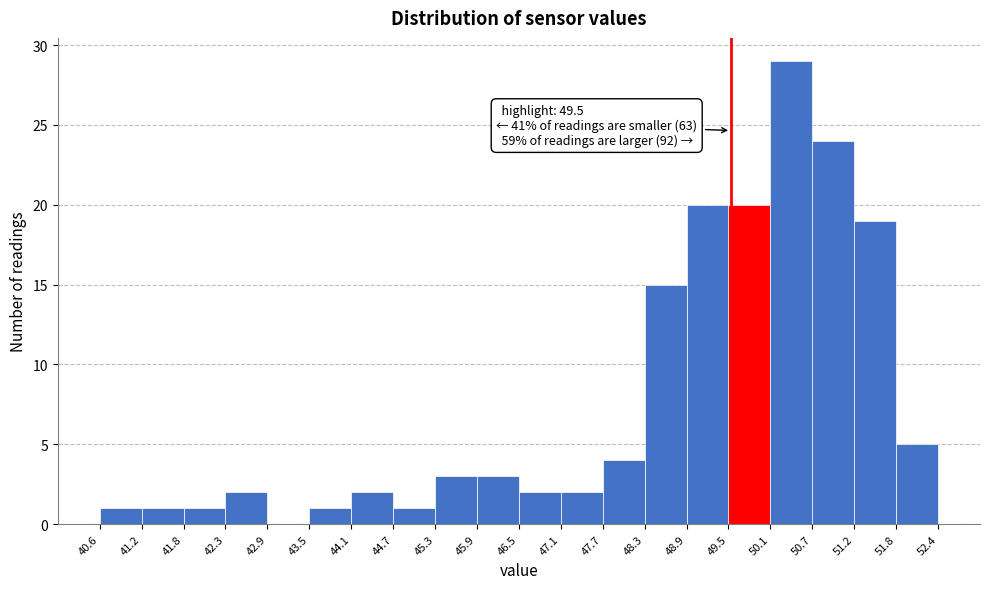

Which range on the x-axis has the tallest bar?

50.1 to 50.7